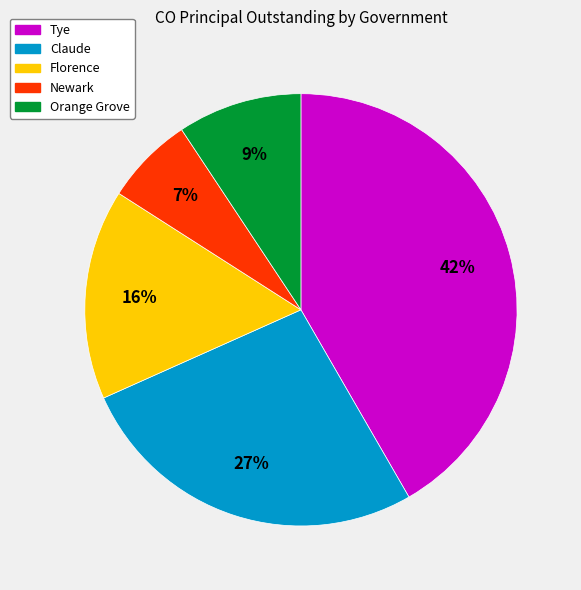

Rank the categories by value from lowest to highest.

Newark, Orange Grove, Florence, Claude, Tye